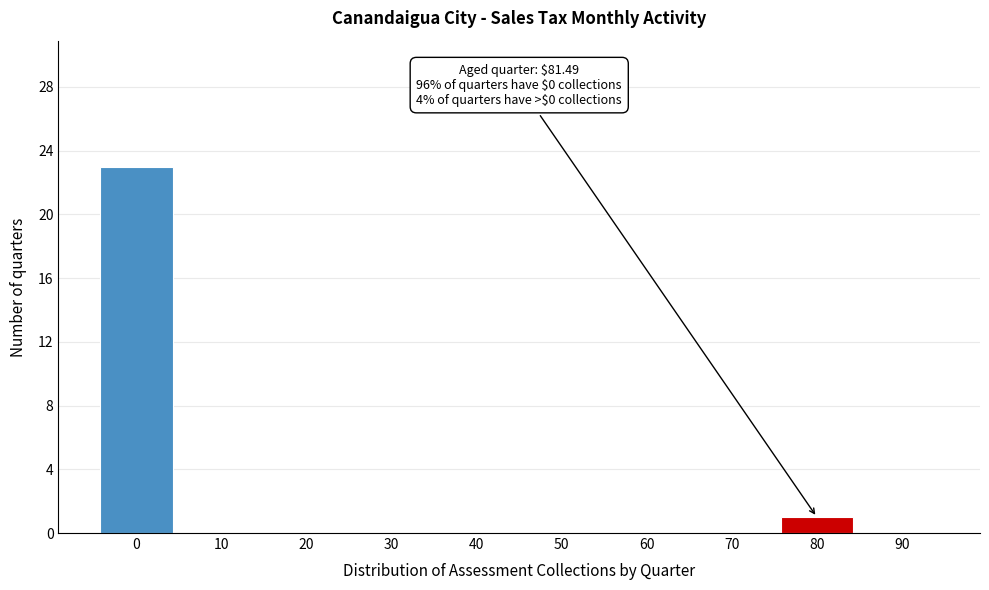

Reading left to right, extract all data points from this chart.

0=23	10=0	20=0	30=0	40=0	50=0	60=0	70=0	80=1	90=0